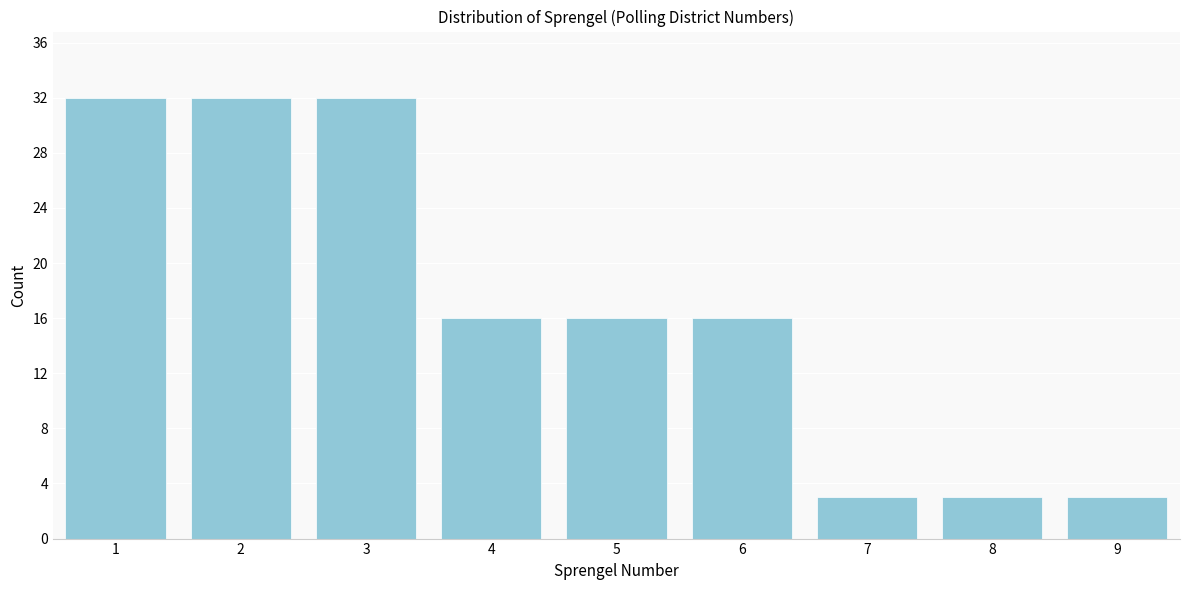

Reading left to right, list all the values displayed in this chart.

1=32	2=32	3=32	4=16	5=16	6=16	7=3	8=3	9=3